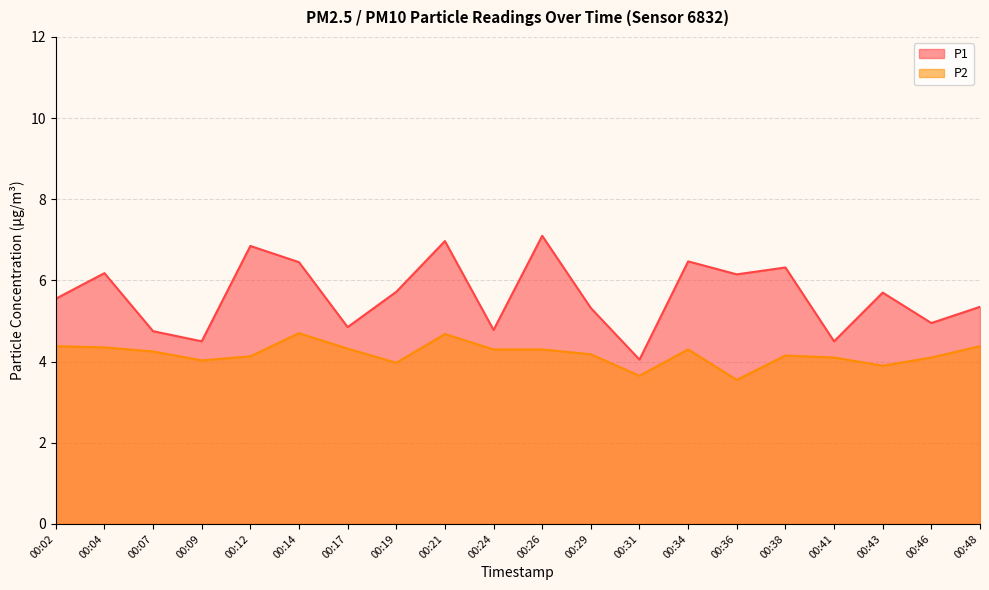

True or false: P2 and P1 intersect in this chart.

False